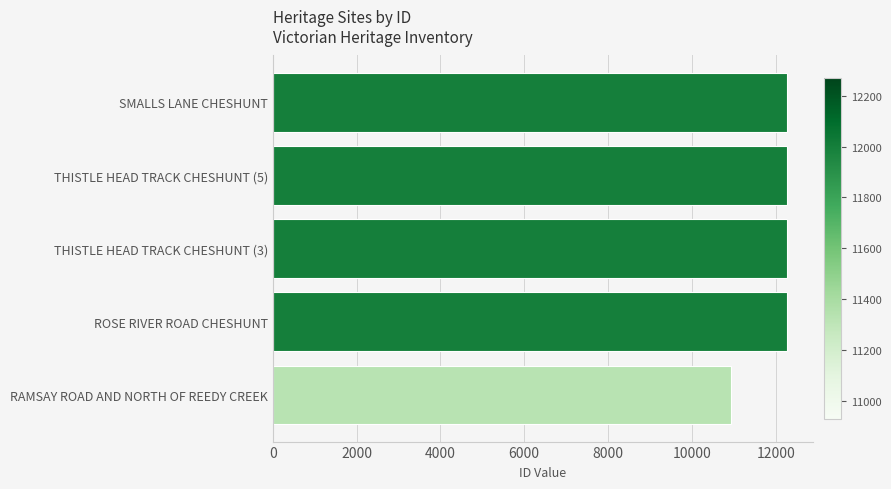

Does the chart contain any negative values?

No